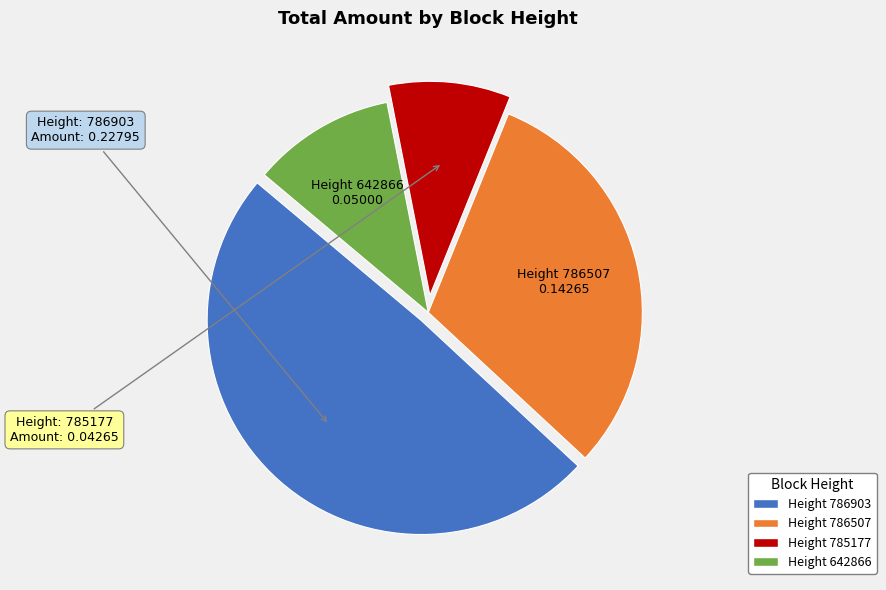

Does any single category account for the majority?

No